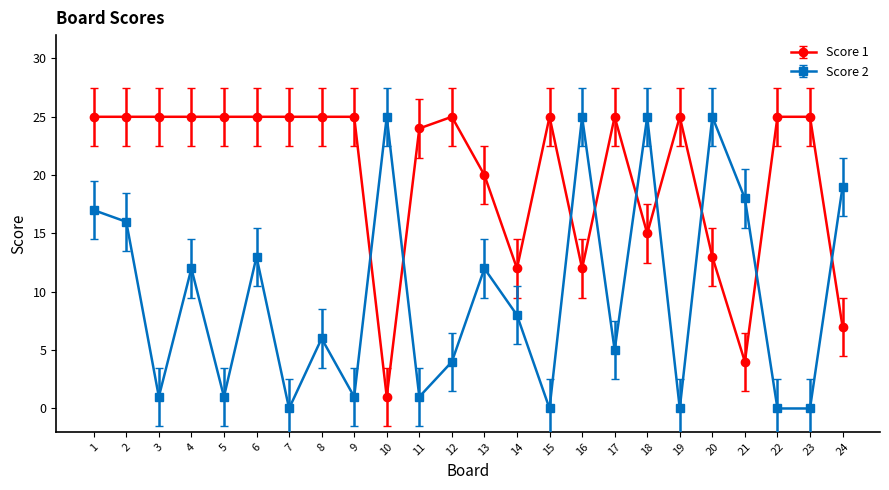

Is the value of Score 1 at 9 greater than the value of Score 2 at 3?

Yes